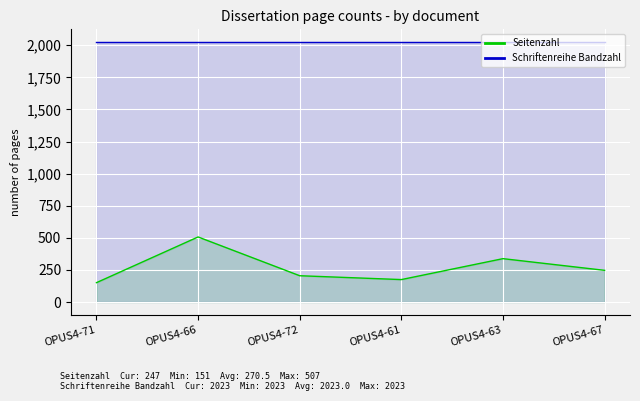

At which label does Schriftenreihe Bandzahl reach its minimum?

OPUS4-71